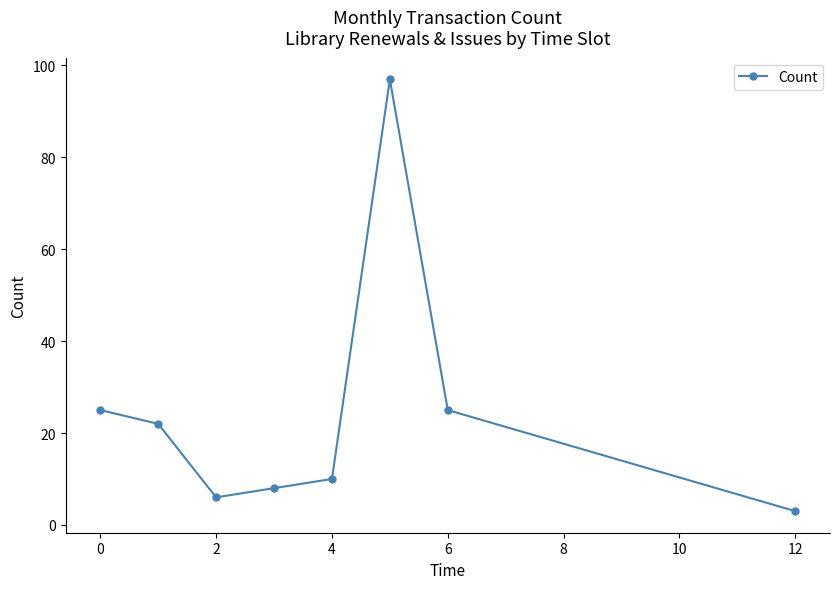

How many data points are less than 22?

4